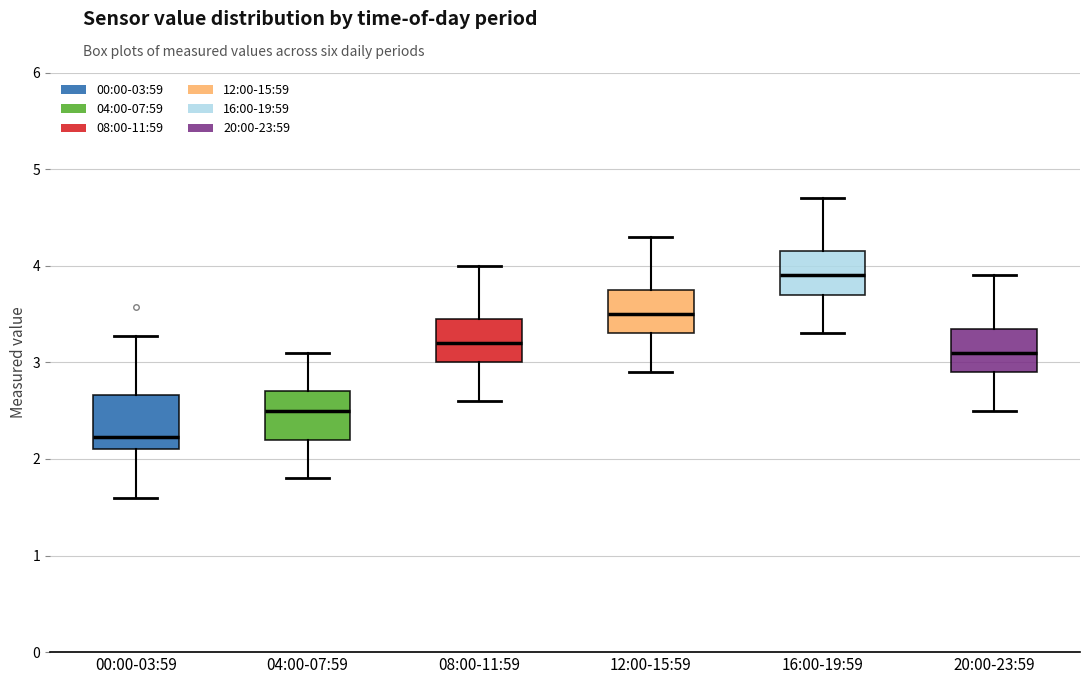

Which box has the lowest median line?

00:00-03:59